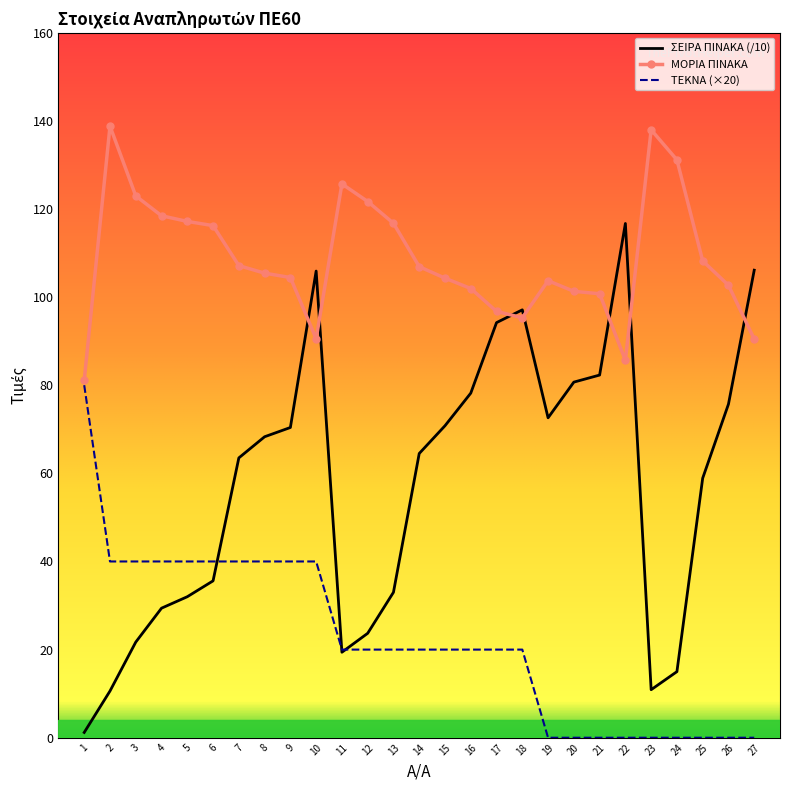

At 22, list the series in order from largest to smallest.

ΣΕΙΡΑ ΠΙΝΑΚΑ (/10), ΜΟΡΙΑ ΠΙΝΑΚΑ, ΤΕΚΝΑ (×20)